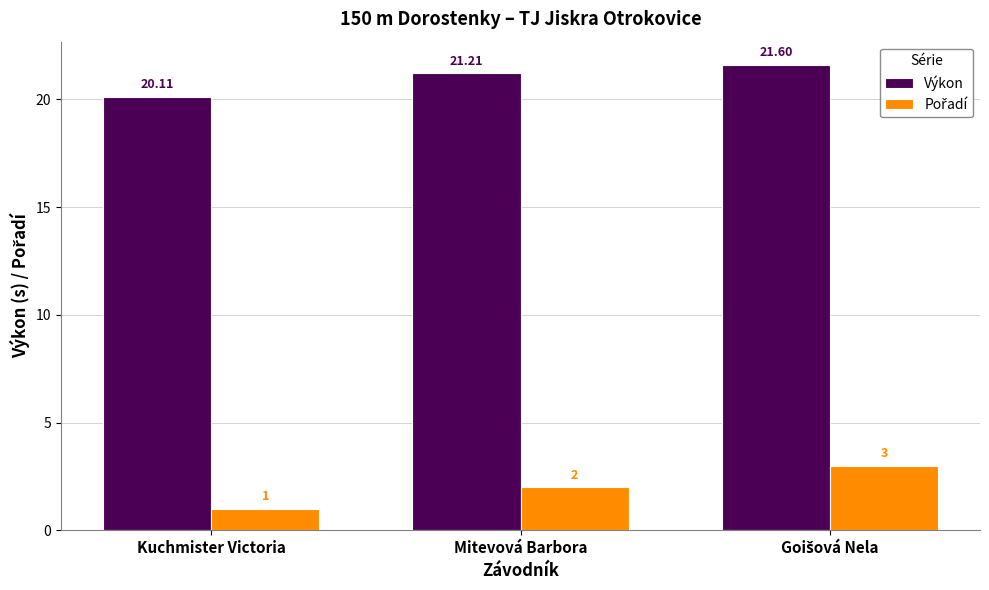

Between Kuchmister Victoria and Mitevová Barbora, which series saw the biggest shift?

Výkon